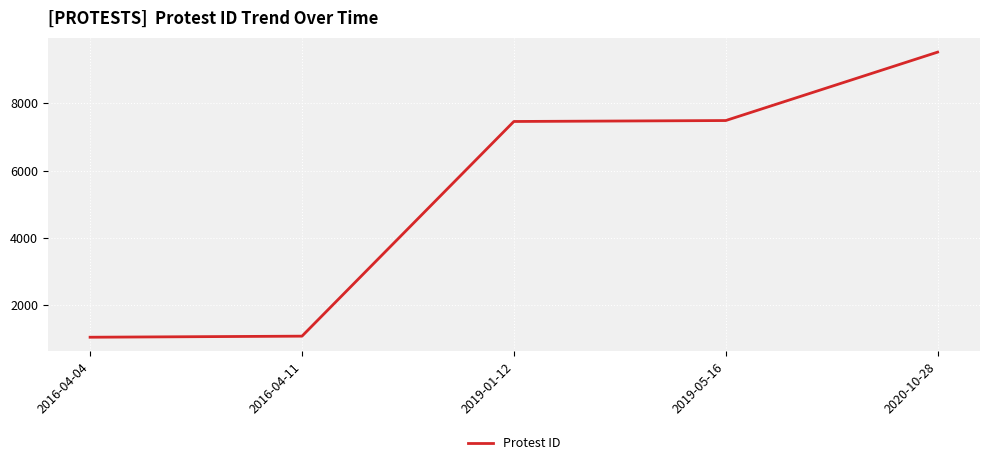

At which label is the value closest to 5286?

2019-01-12